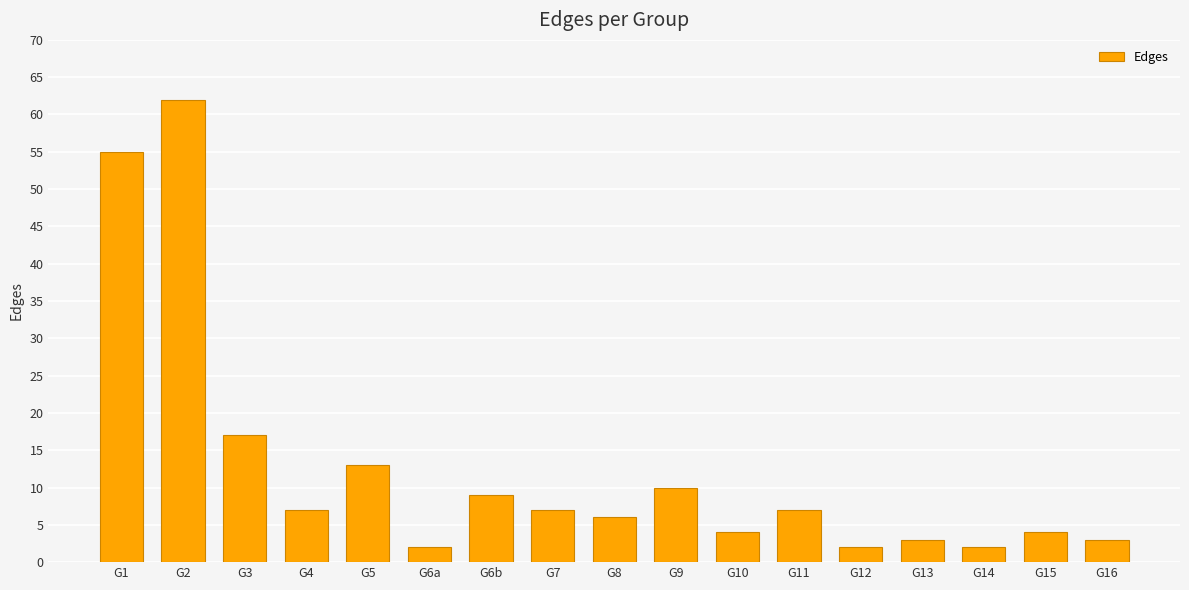

Reading left to right, extract all data points from this chart.

G1=55	G2=62	G3=17	G4=7	G5=13	G6a=2	G6b=9	G7=7	G8=6	G9=10	G10=4	G11=7	G12=2	G13=3	G14=2	G15=4	G16=3